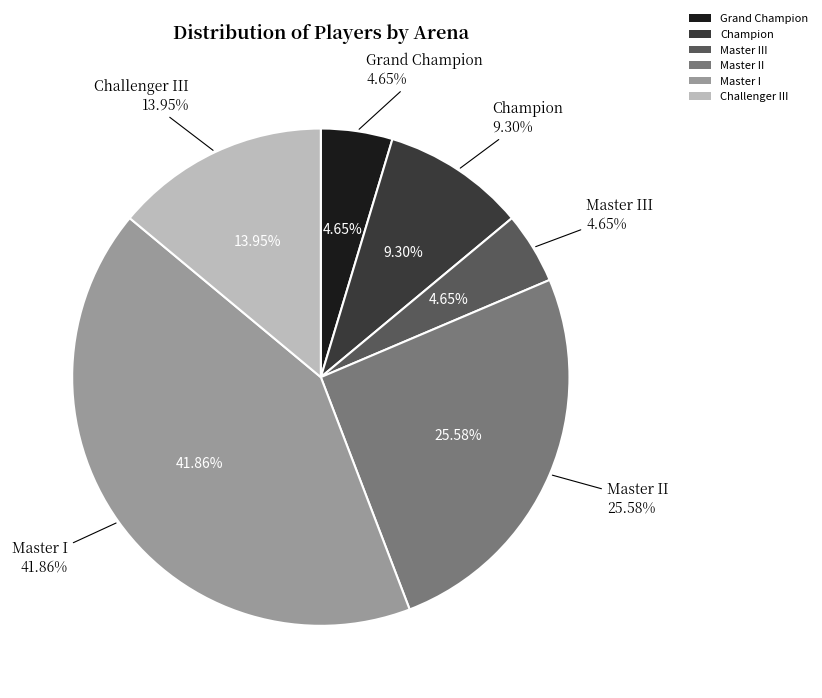

Which category has the smallest portion of the pie?

Grand Champion